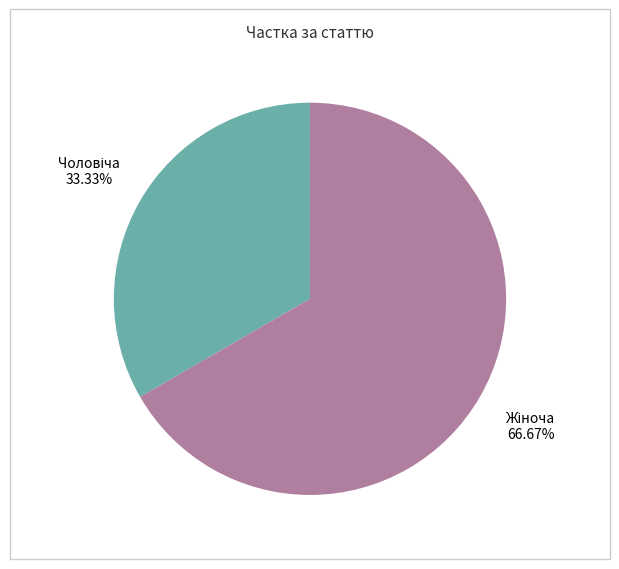

Is there a majority slice in this chart?

Yes